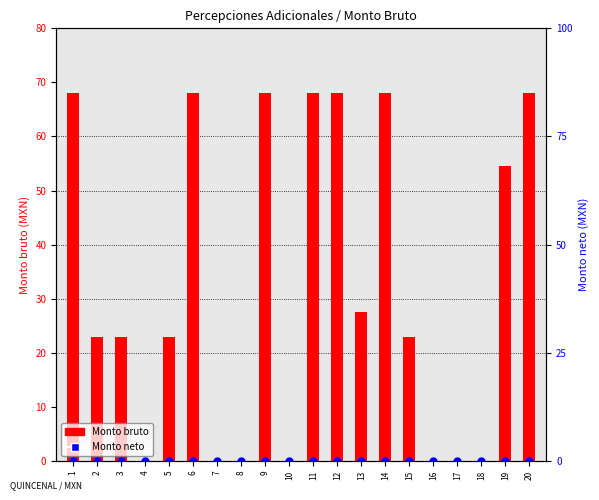

What are all the series names shown in the legend?

Monto bruto, Monto neto